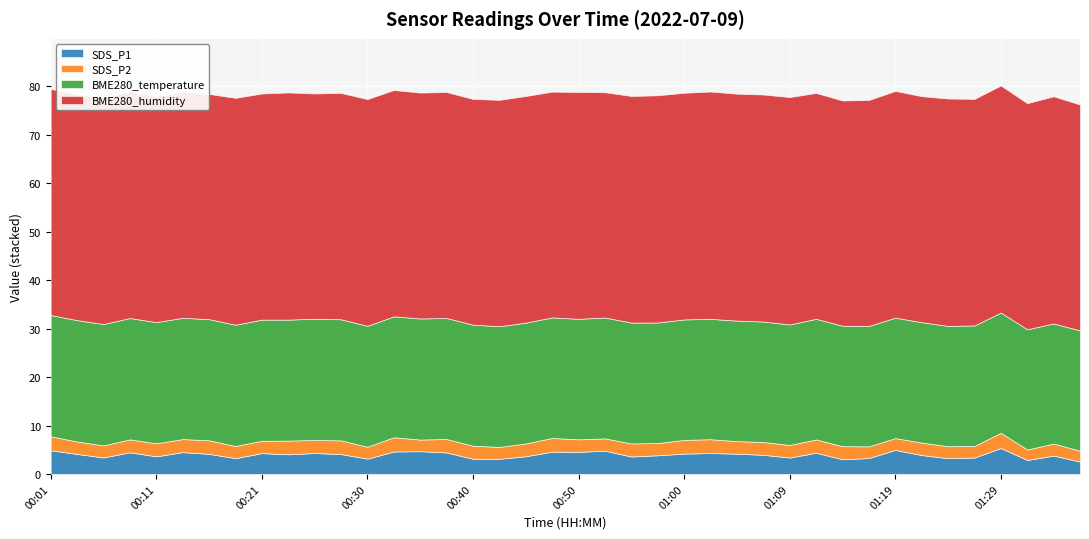

True or false: SDS_P1 and BME280_temperature cross at least once.

False